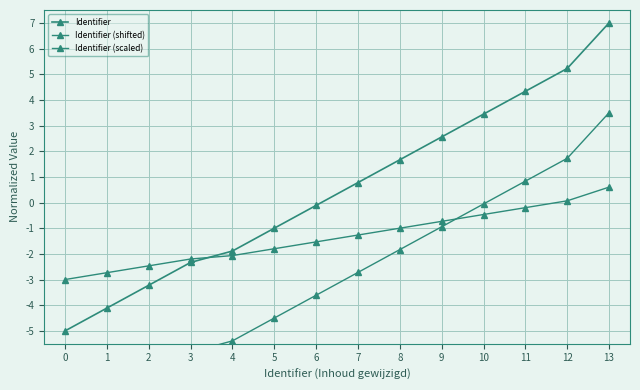

Read the Identifier value at 12.

5.2